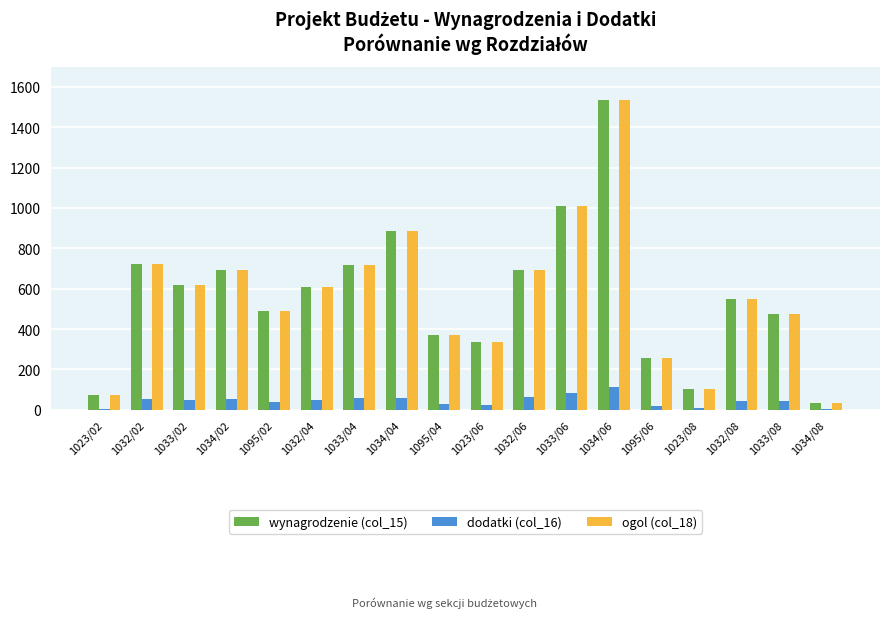

Which category has the highest value in the wynagrodzenie (col_15) series?

1034/06